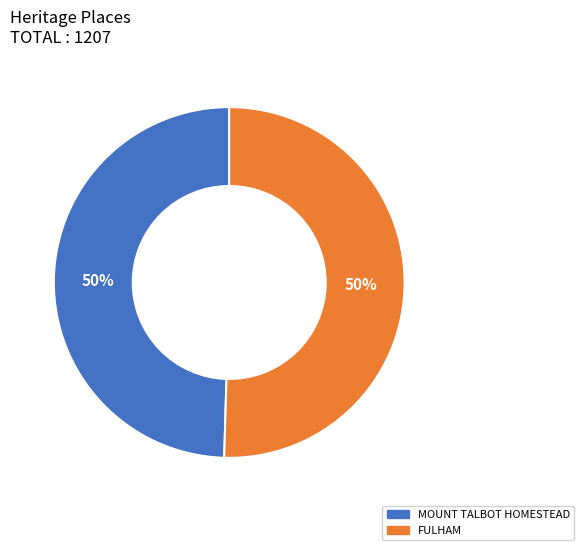

What is the ratio of the value at FULHAM to the value at MOUNT TALBOT HOMESTEAD?

1.0